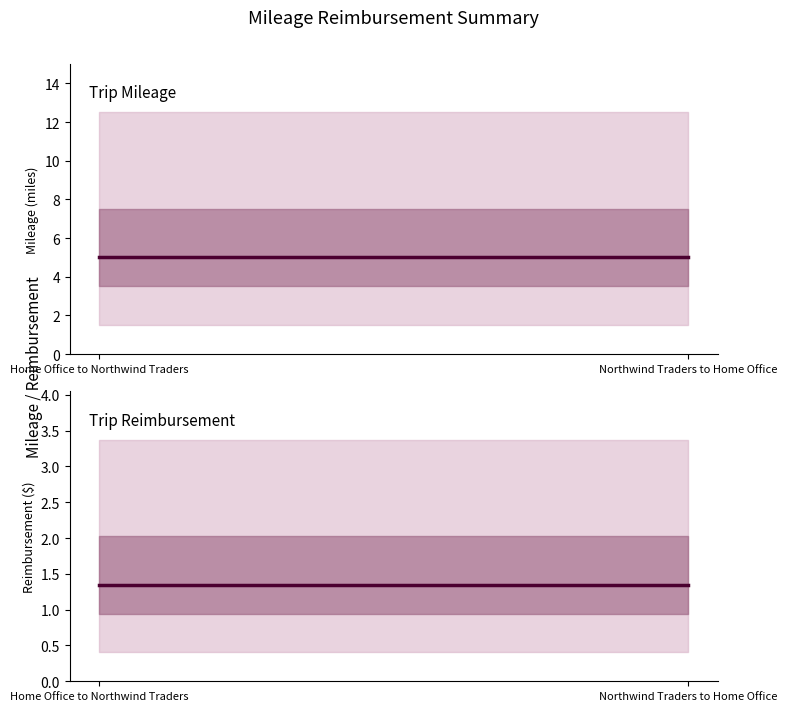

Is the value of Reimbursement at Northwind Traders to Home Office greater than the value of Mileage at Home Office to Northwind Traders?

No